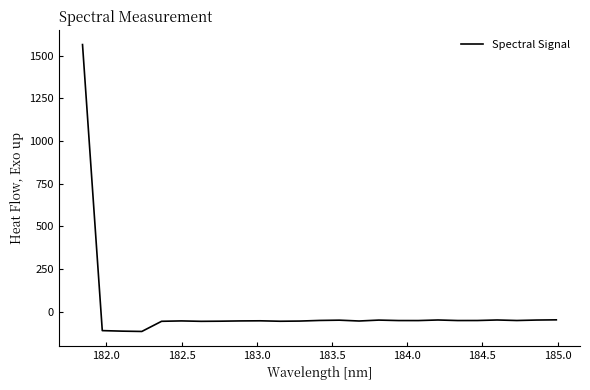

What is the maximum value shown in the chart?

1565.0